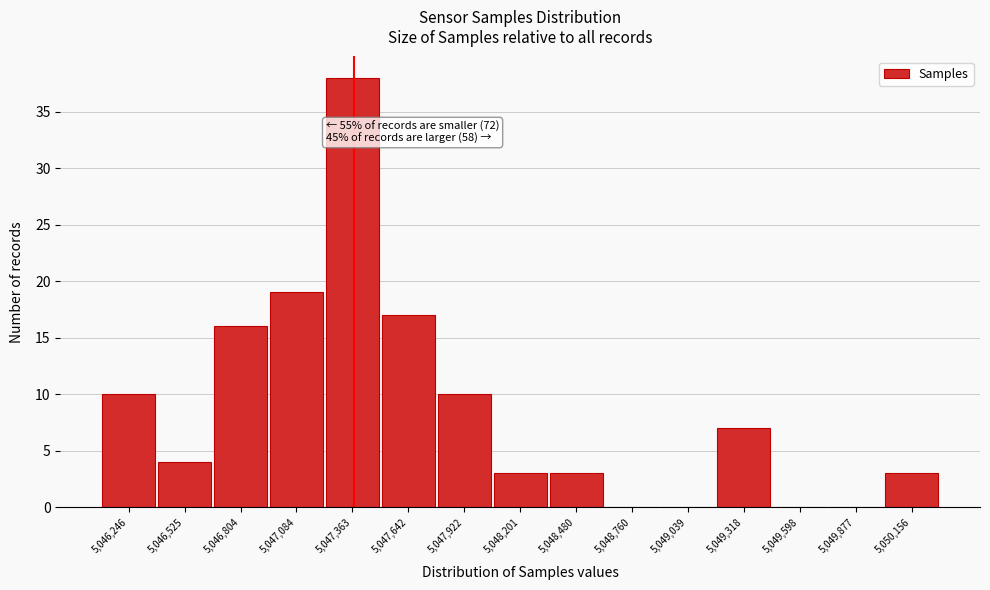

Reading left to right, what are all the values shown in this chart?

5,046,246=10	5,046,525=4	5,046,804=16	5,047,084=19	5,047,363=38	5,047,642=17	5,047,922=10	5,048,201=3	5,048,480=3	5,048,760=0	5,049,039=0	5,049,318=7	5,049,598=0	5,049,877=0	5,050,156=3